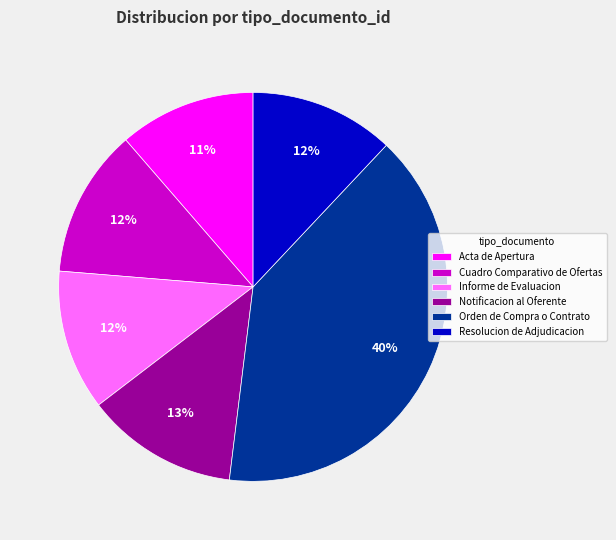

What is the ratio of the value at Informe de Evaluacion to the value at Notificacion al Oferente?

0.9